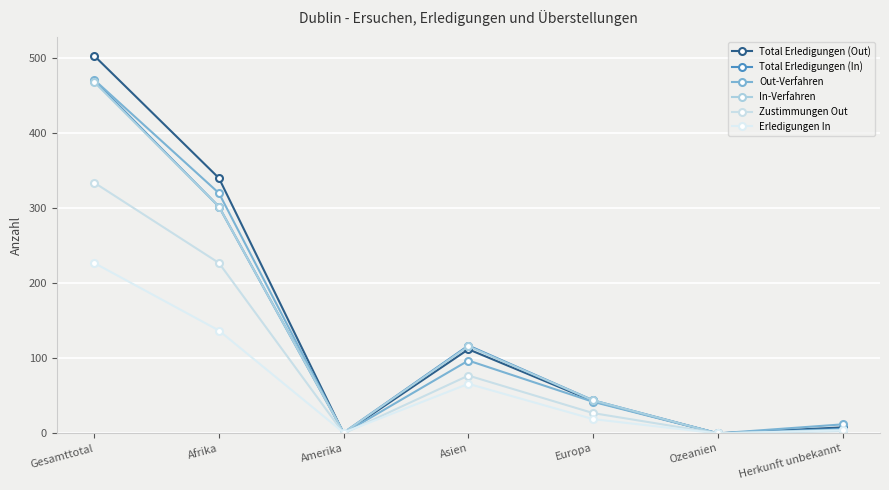

True or false: Out-Verfahren and Erledigungen In intersect in this chart.

True